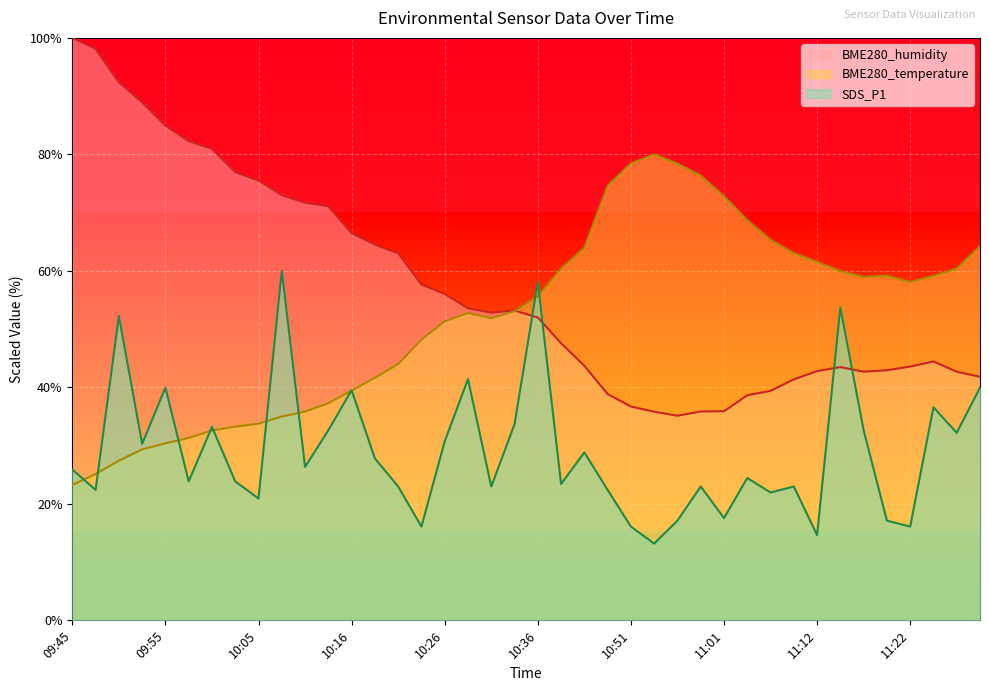

Reading left to right, transcribe all the data shown in this chart.

BME280_temperature: 23.3	25.1	27.4	29.4	30.4	31.3	32.6	33.3	33.8	35.0	35.8	37.3	39.4	41.6	44.0	48.2	51.3	52.8	51.9	53.1	55.6	60.4	63.9	74.6	78.5	80.0	78.4	76.4	72.8	68.7	65.3	63.1	61.5	60.0	58.9	59.2	58.1	59.1	60.4	64.2
BME280_humidity: 100.0	98.1	92.4	88.9	84.9	82.3	80.9	77.0	75.5	73.0	71.7	71.1	66.5	64.5	63.0	57.6	56.0	53.6	52.8	53.2	52.0	47.6	43.7	38.9	36.7	35.8	35.1	35.9	35.9	38.6	39.4	41.4	42.8	43.5	42.7	42.9	43.6	44.4	42.7	41.8
SDS_P1: 25.9	22.4	52.2	30.3	40.0	23.9	33.2	23.9	20.9	60.0	26.3	32.6	39.5	27.8	23.0	16.1	30.7	41.4	23.0	33.7	58.1	23.4	28.8	22.4	16.1	13.2	17.1	23.0	17.6	24.4	22.0	23.0	14.6	53.7	32.6	17.1	16.1	36.6	32.2	40.0